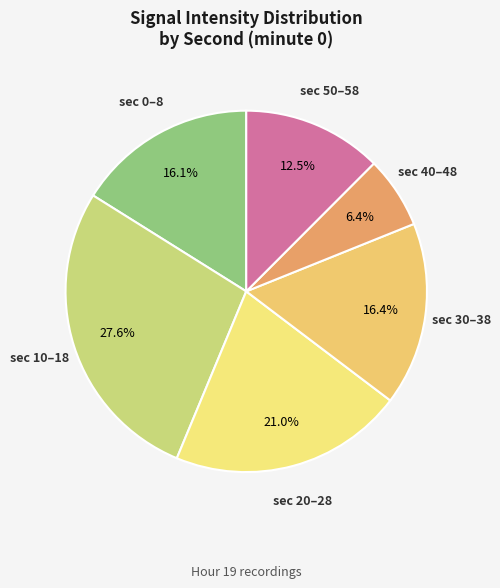

How many slices are in this pie chart?

6